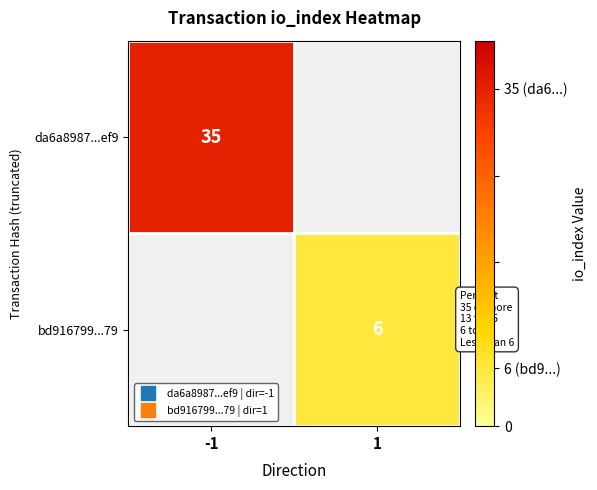

Which category has the lowest value across all series?

1